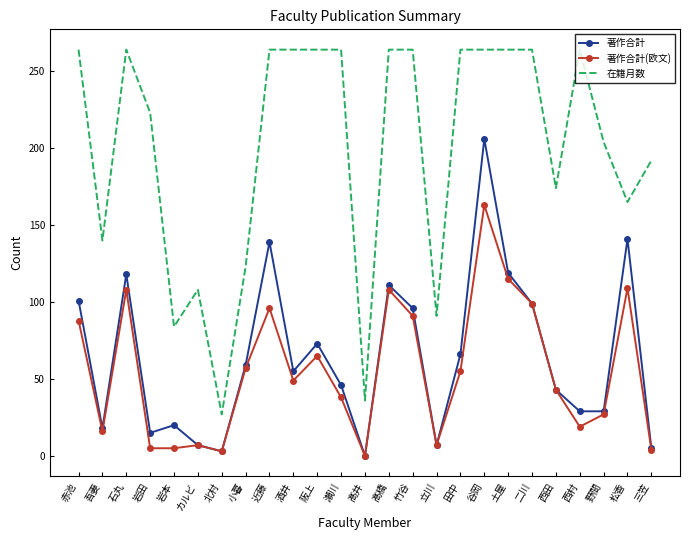

Rank the series by their maximum value, from lowest to highest.

著作合計(欧文), 著作合計, 在籍月数